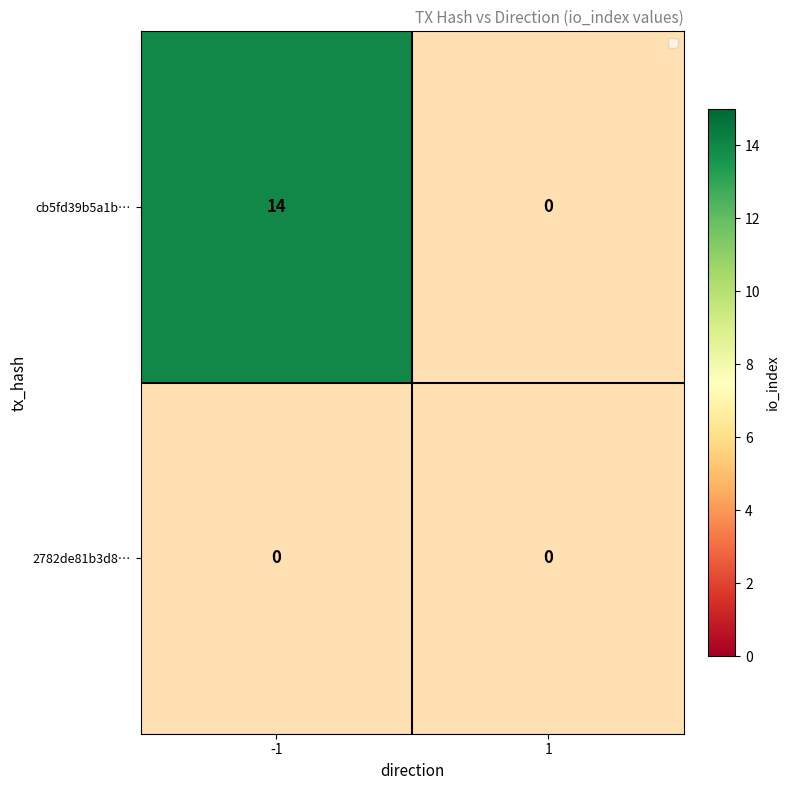

Reading right to left, extract all data points from this chart.

cb5fd39b5a1b893a9668764816693c56b558503: 1=0	-1=14
2782de81b3d8d8e829be2632db0cb4d2dfc6277: 1=0	-1=0